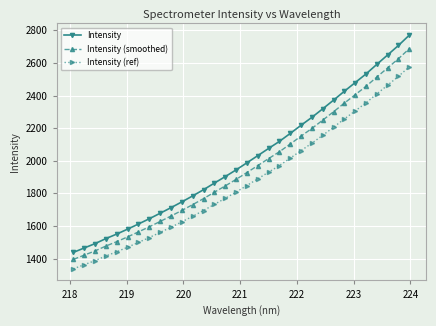

What is the greatest value displayed?

2770.7